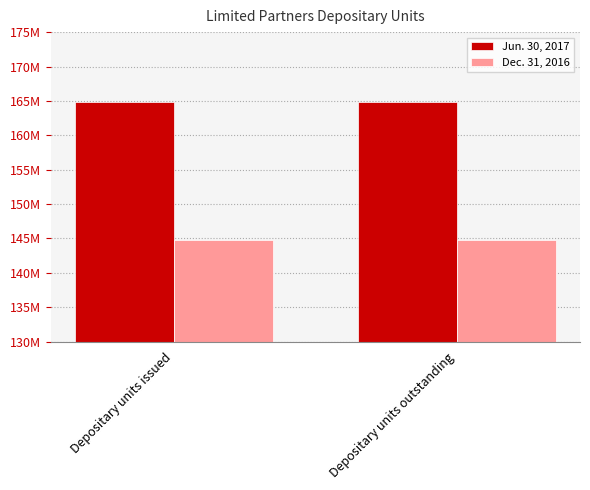

Does the chart contain stacked bars?

No